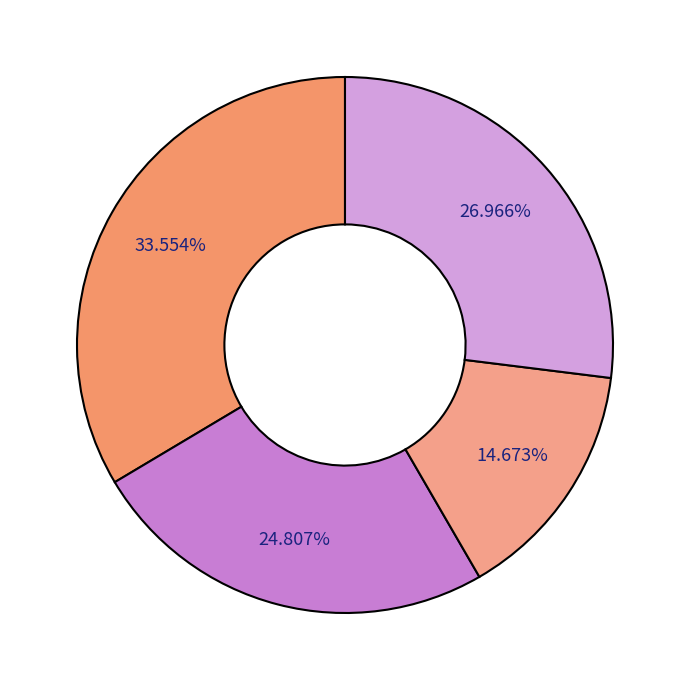

Rank the categories by value from highest to lowest.

Fino a 9 dipendenti, 250 dipendenti e oltre, Da 10 a 49 dipendenti, Da 50 a 249 dipendenti